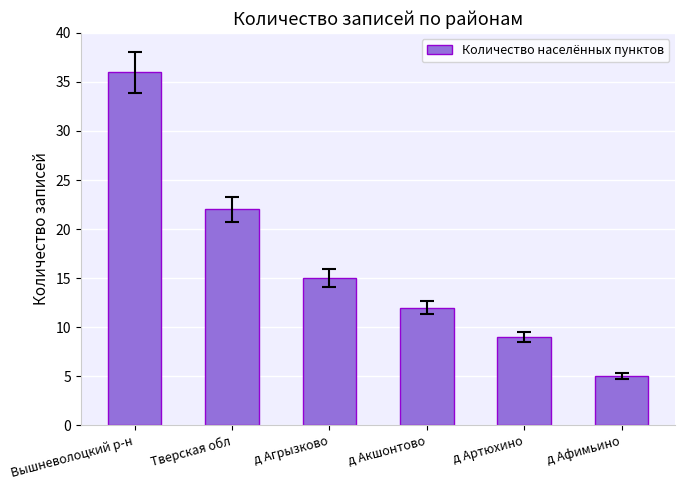

List the labels in order of value, smallest first.

д Афимьино, д Артюхино, д Акшонтово, д Агрызково, Тверская обл, Вышневолоцкий р-н